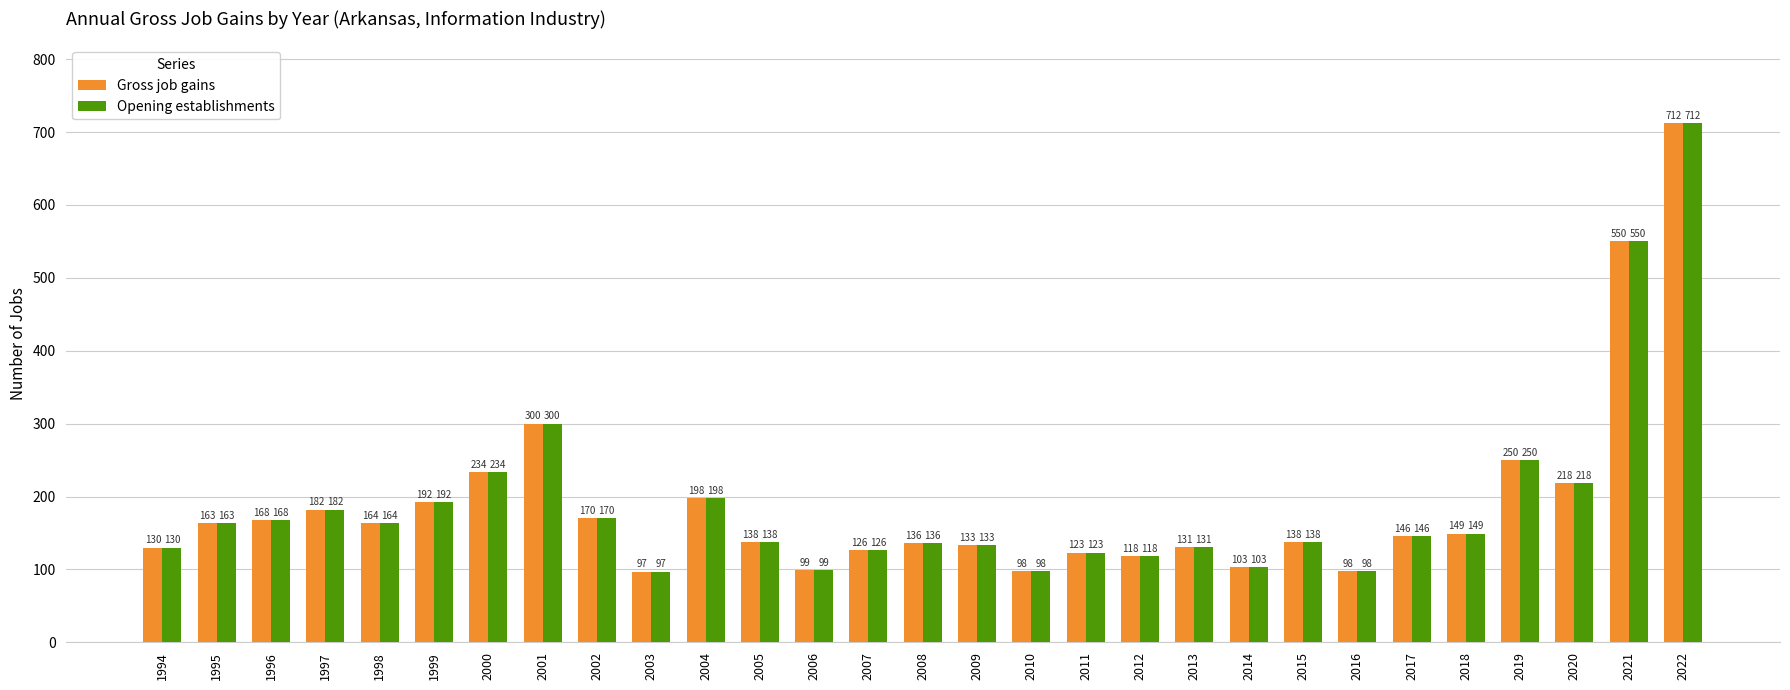

Reading left to right, list all the values displayed in this chart.

Gross job gains: 130	163	168	182	164	192	234	300	170	97	198	138	99	126	136	133	98	123	118	131	103	138	98	146	149	250	218	550	712
Opening establishments: 130	163	168	182	164	192	234	300	170	97	198	138	99	126	136	133	98	123	118	131	103	138	98	146	149	250	218	550	712